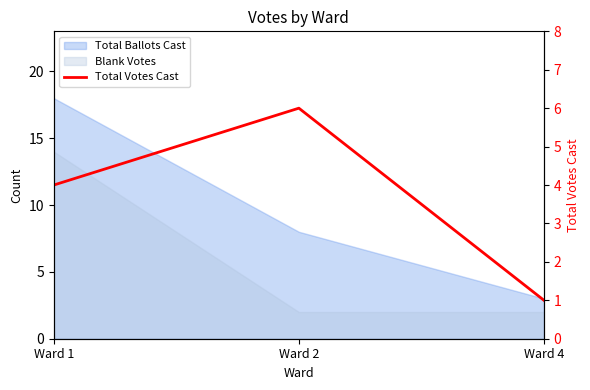

What is the smallest value displayed?

1